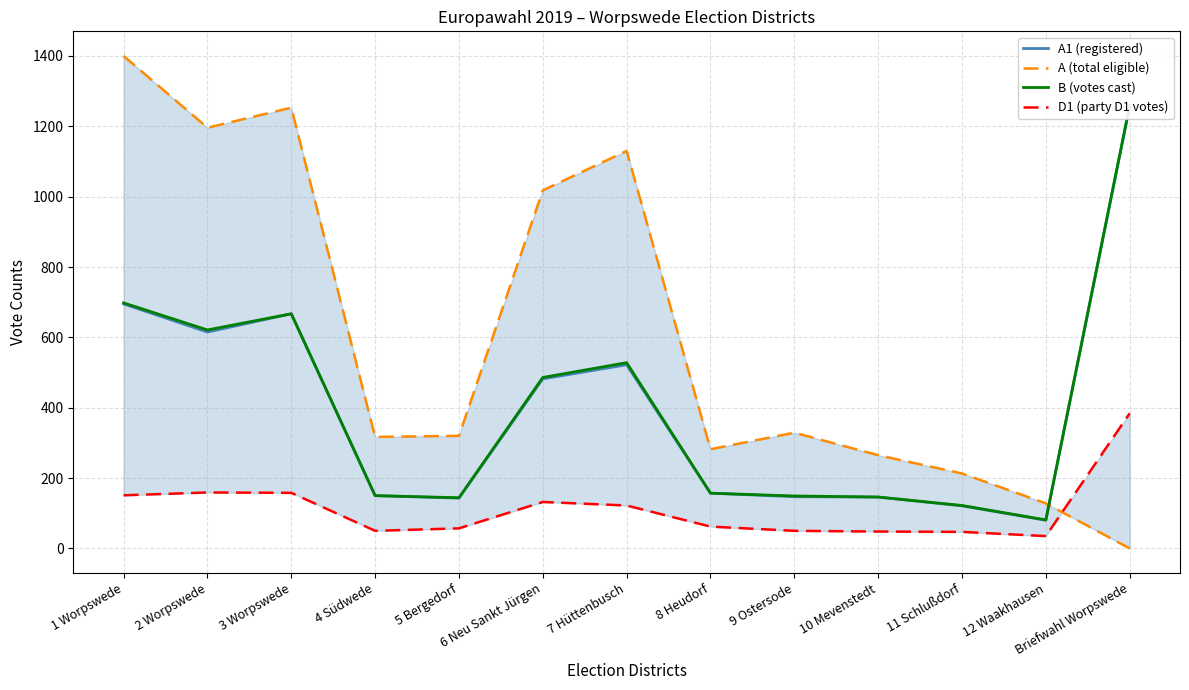

What value does the B (votes cast) series have at 3 Worpswede, to the nearest 50?

650